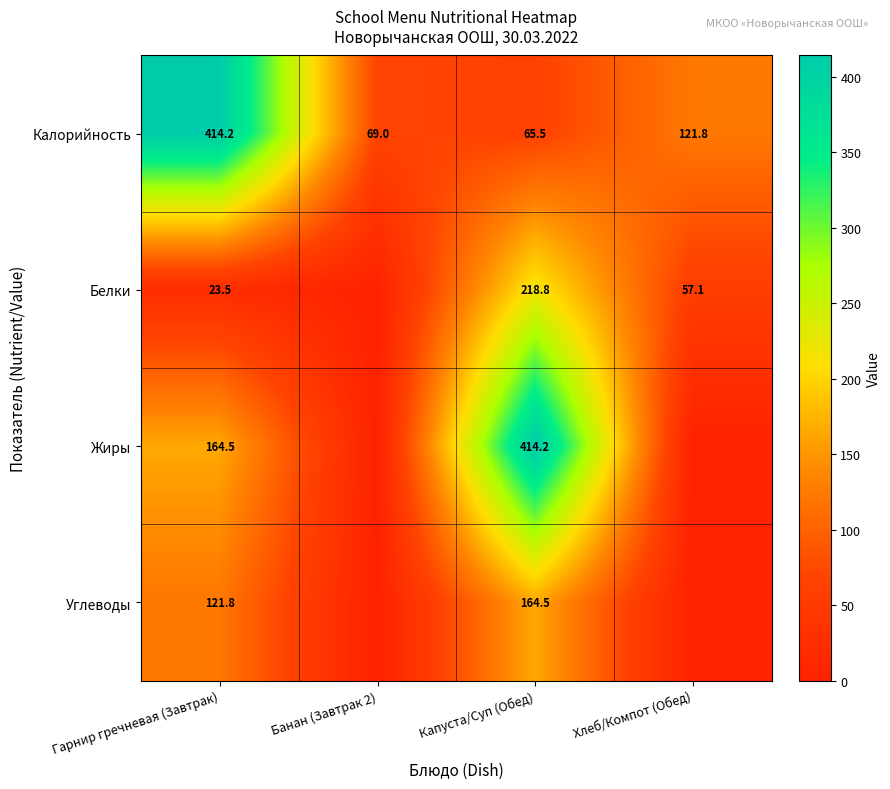

What is the approximate value of Калорийность at Гарнир гречневая (Завтрак)?

414.2